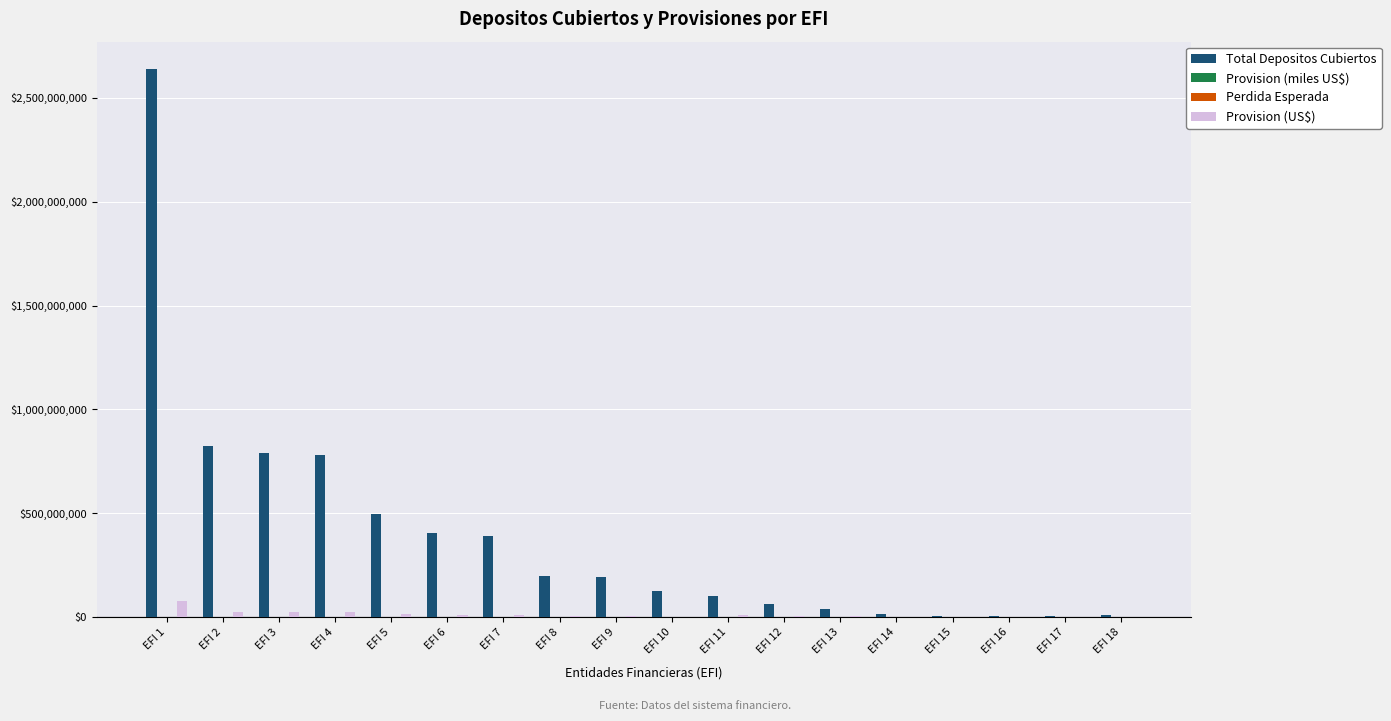

At which category is the sum across all series the highest?

EFI 1